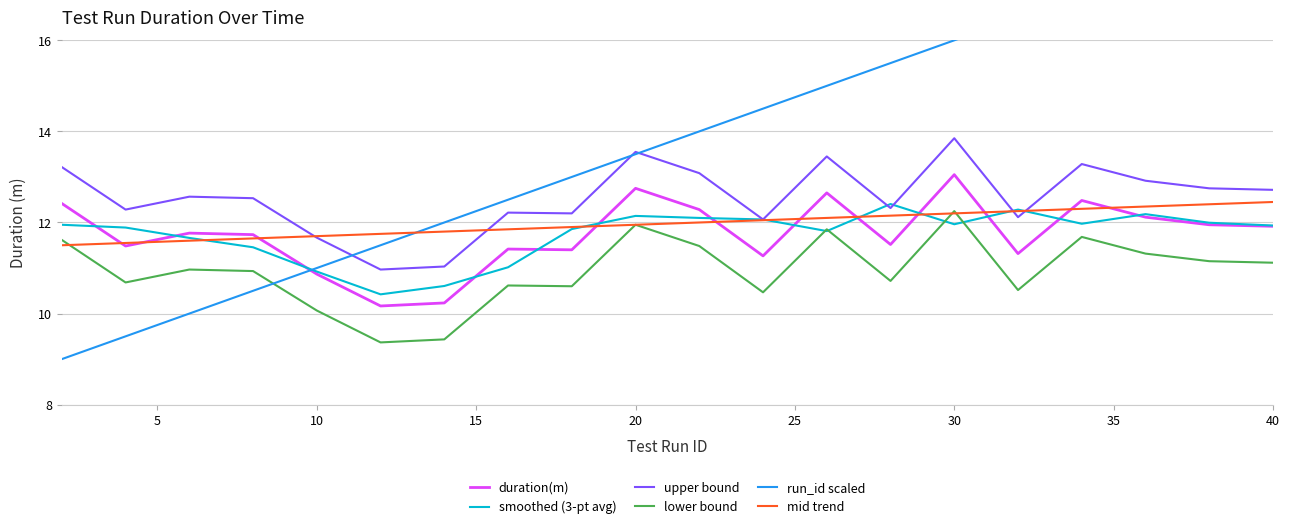

What is the difference between the maximum and minimum values in the smoothed (3-pt avg) series?

2.0